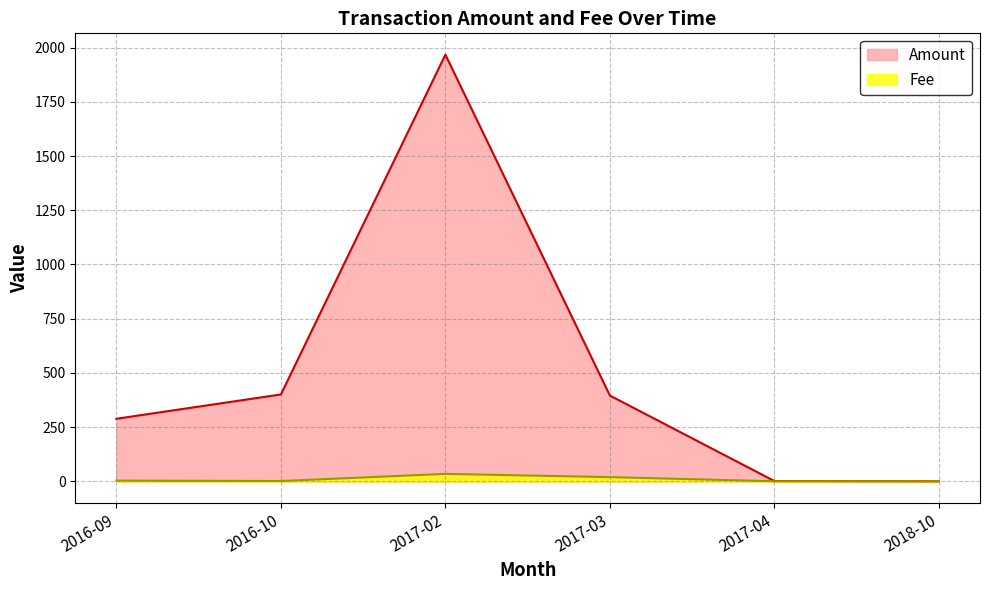

List the series in order of their peak value, lowest first.

Fee, Amount